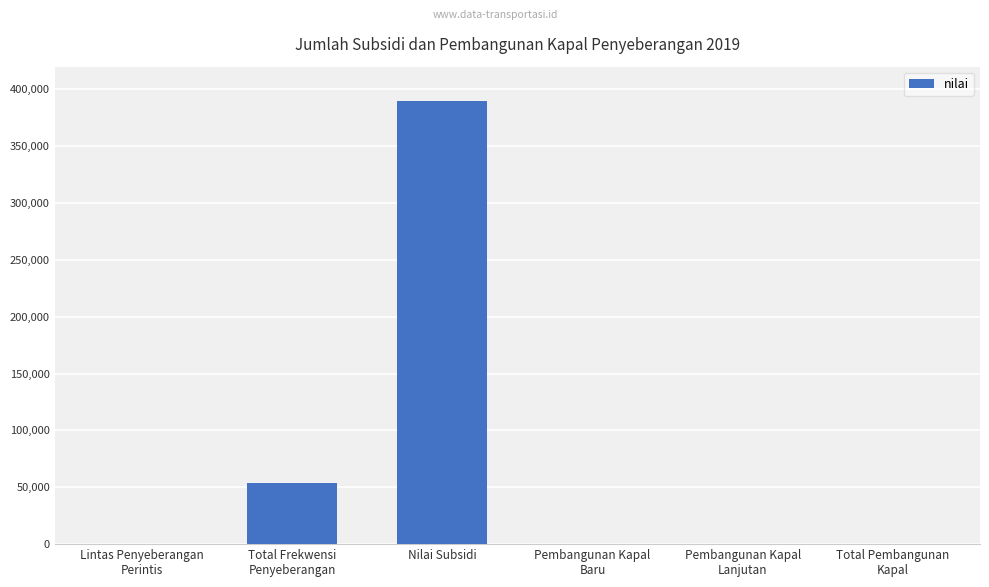

What is the change in value from Total Frekwensi
Penyeberangan to Total Pembangunan
Kapal?

-54053